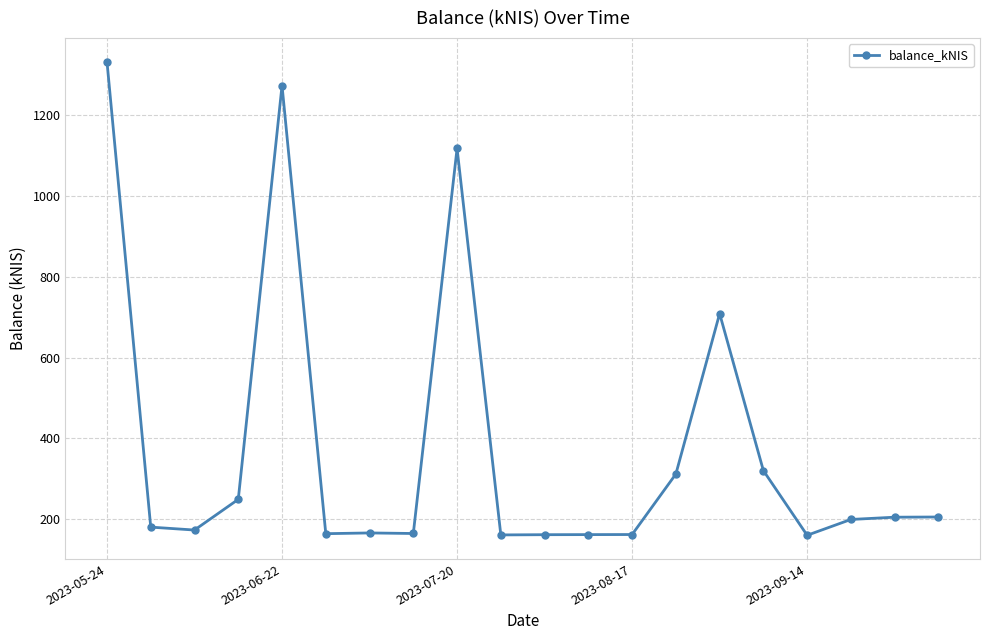

What is the maximum value shown in the chart?

1333.0